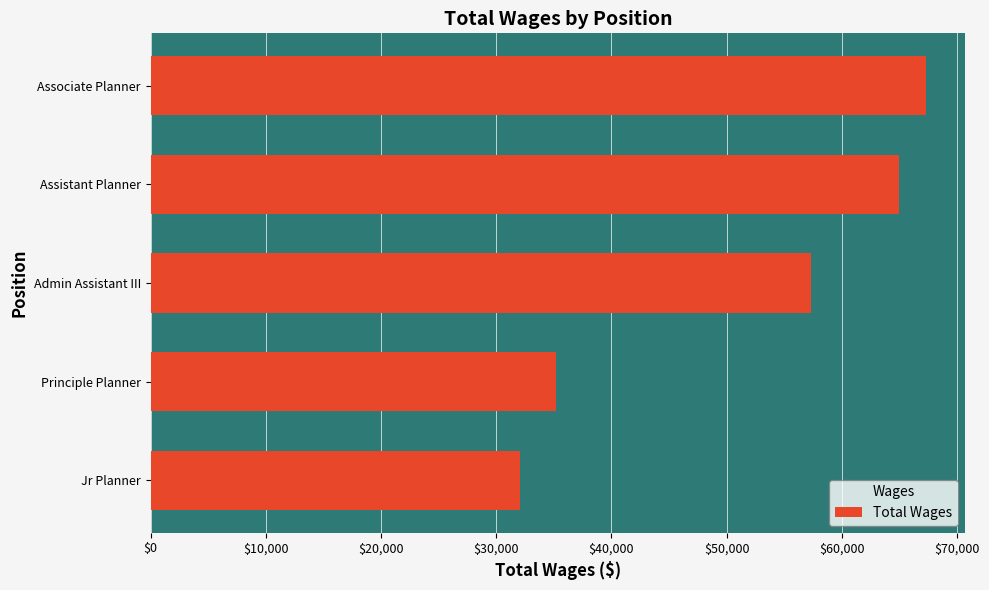

The chart shows a value of 35157 at Principle Planner. True or false?

True